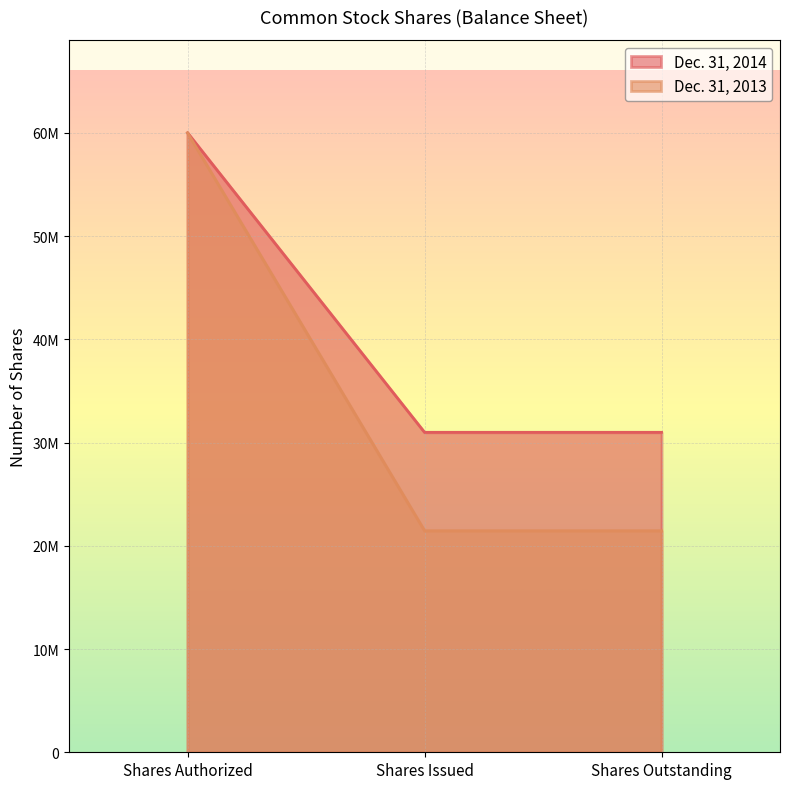

List the series in order of their peak value, lowest first.

Dec. 31, 2014, Dec. 31, 2013